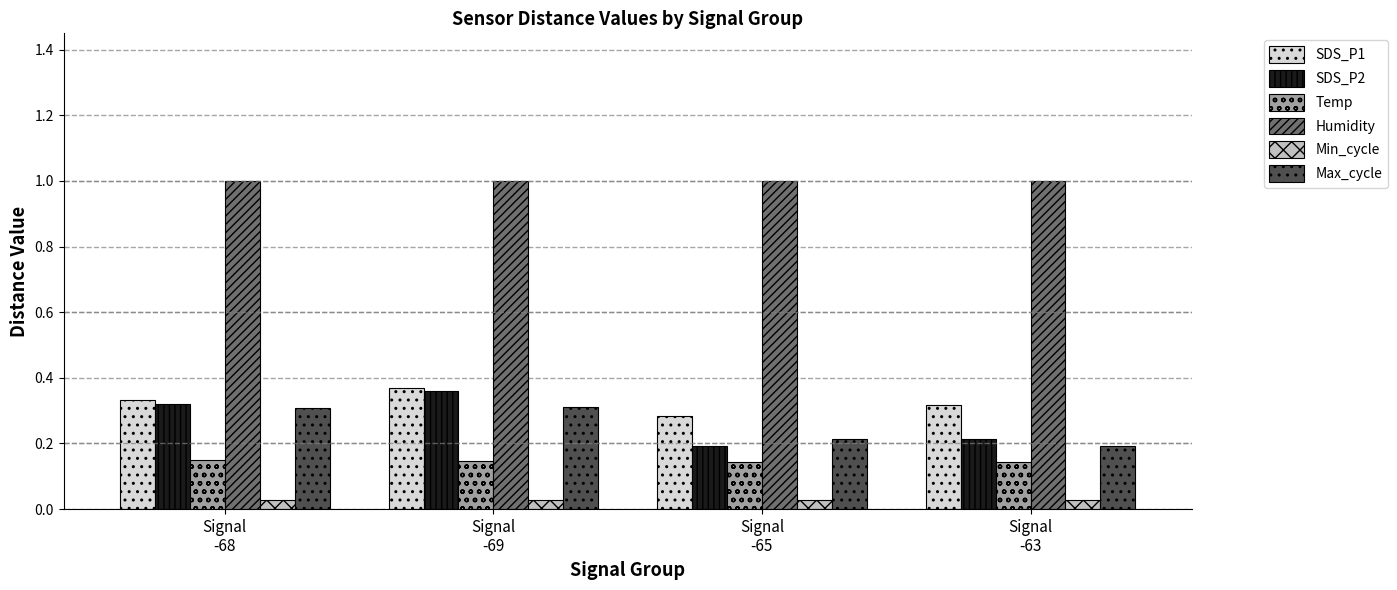

Count the SDS_P1 values in the range 0 to 1.

4